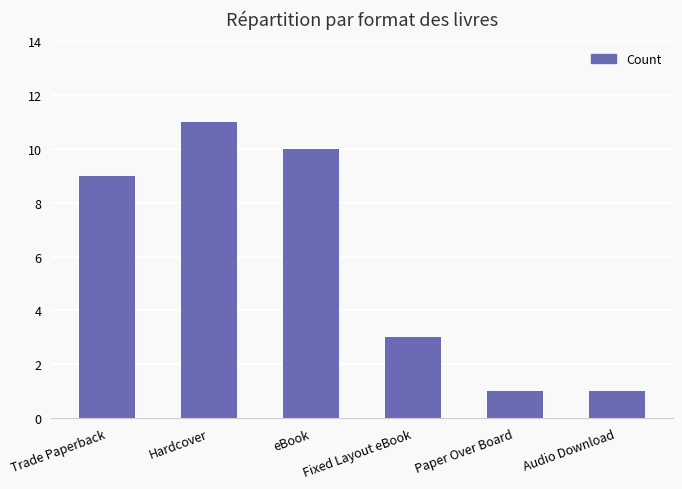

The chart shows a value of 2 at Paper Over Board. True or false?

False